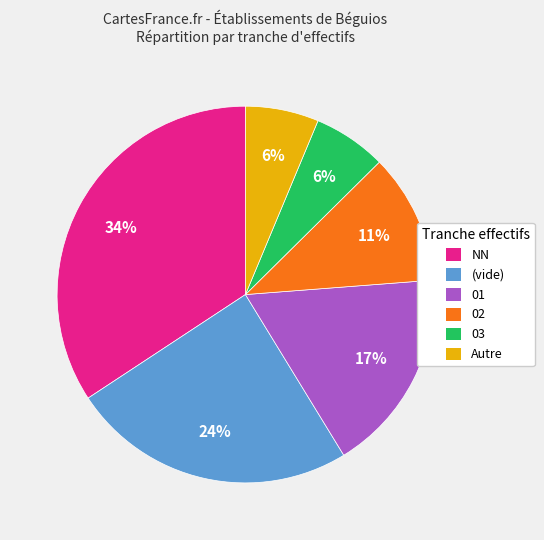

The 03 slice represents 6% of the pie. True or false?

True